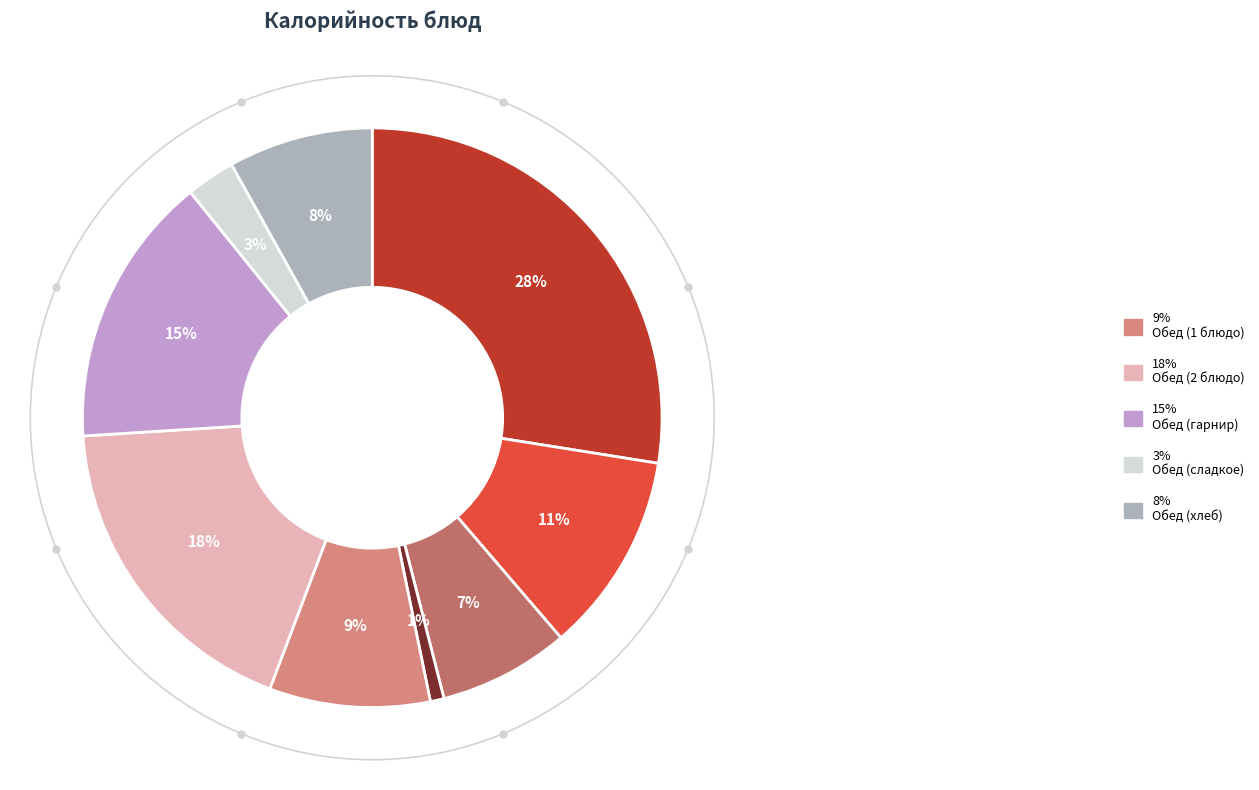

To the nearest percent, what is the difference between the largest and smallest slice percentages?

27%